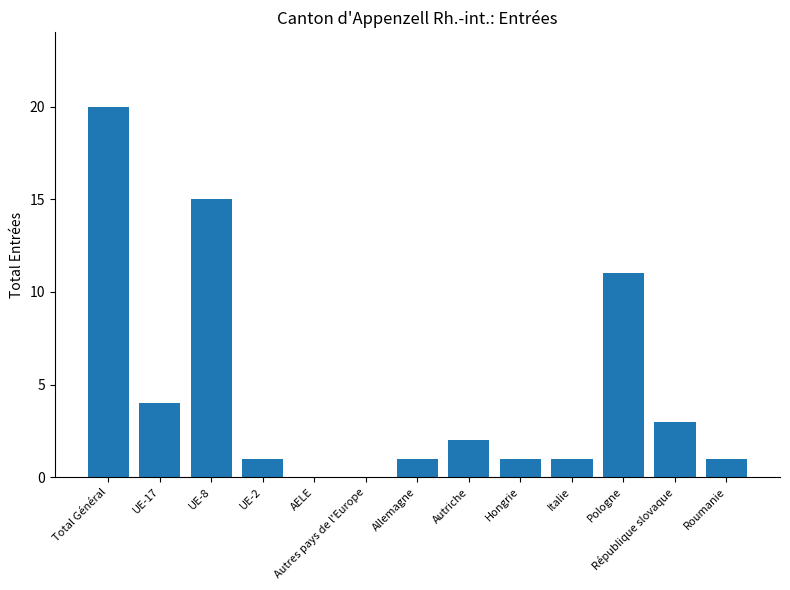

How many distinct data groups are displayed?

1